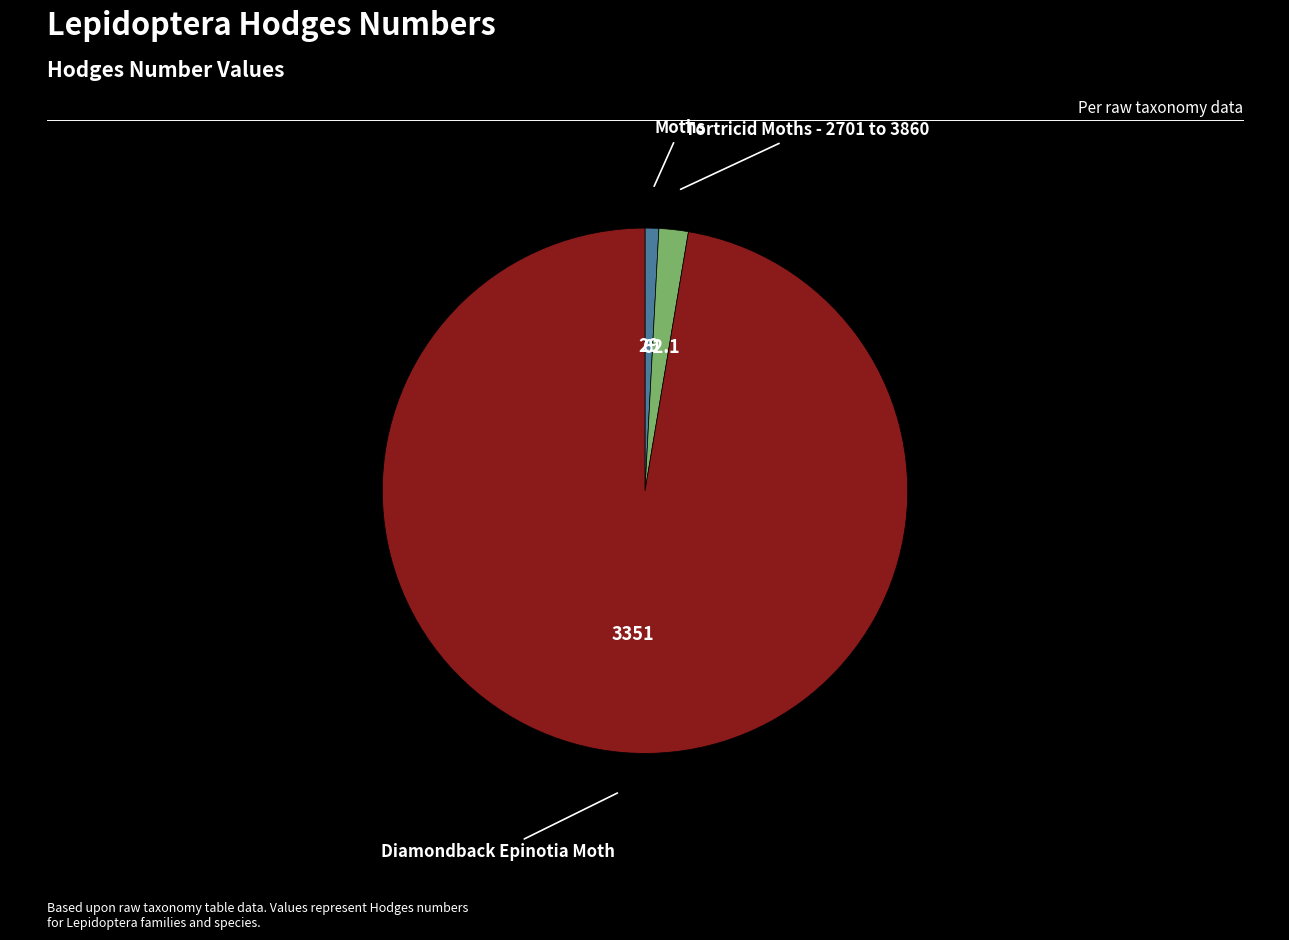

Is there any slice that represents more than half of the pie?

Yes